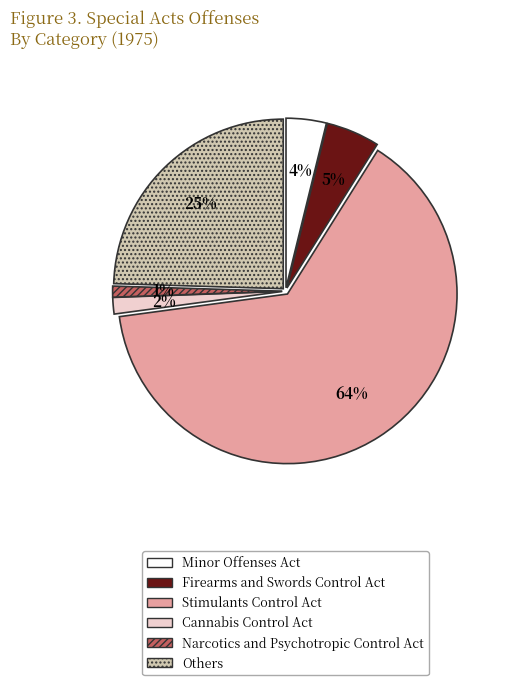

Between Others and Firearms and Swords Control Act, which is larger?

Others